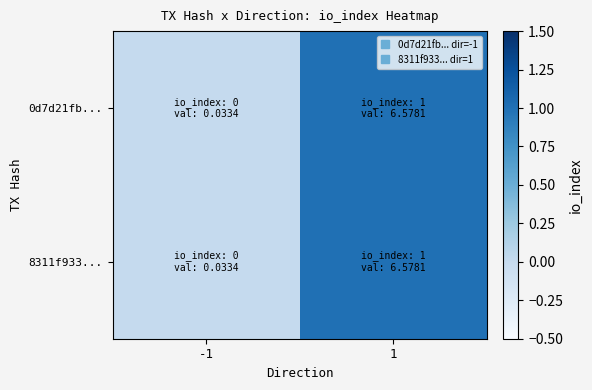

Which has a higher value, -1 or 1?

1